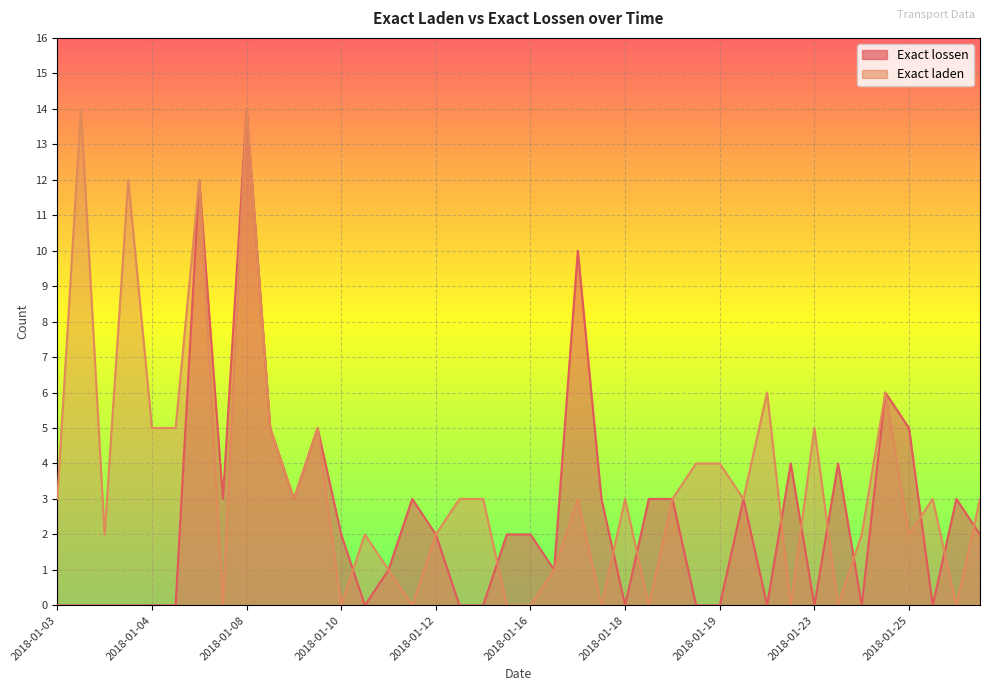

What is the difference between the highest and lowest values at 2018-01-25?

3